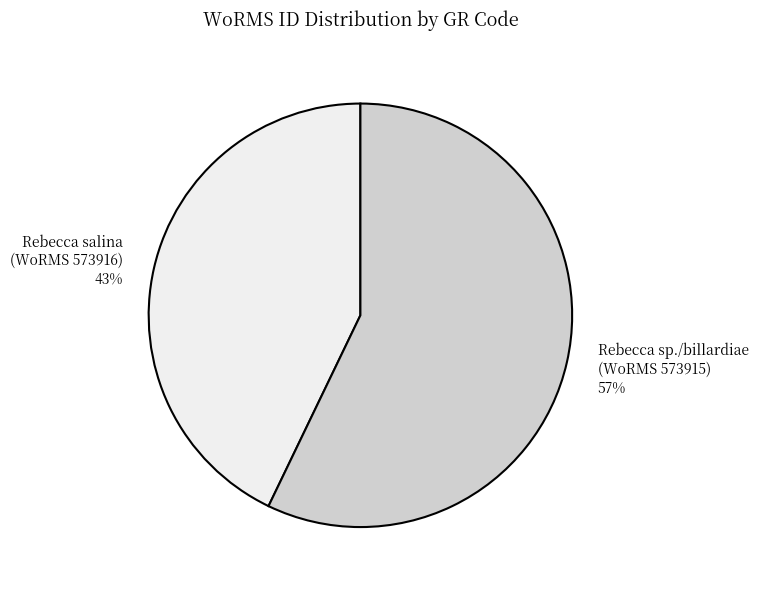

Combined, do Rebecca salina (WoRMS 573916) 43% and Rebecca sp./billardiae (WoRMS 573915) 57% account for over 50%?

Yes